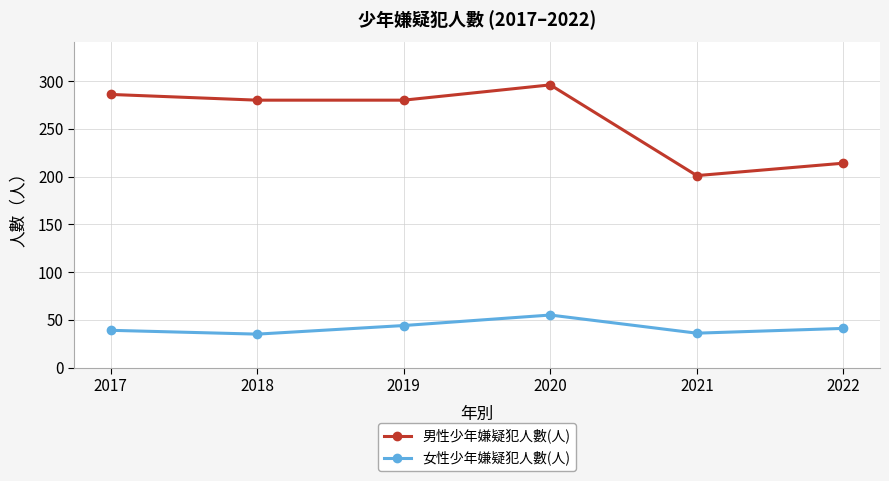

What are all the series names shown in the legend?

男性少年嫌疑犯人數(人), 女性少年嫌疑犯人數(人)